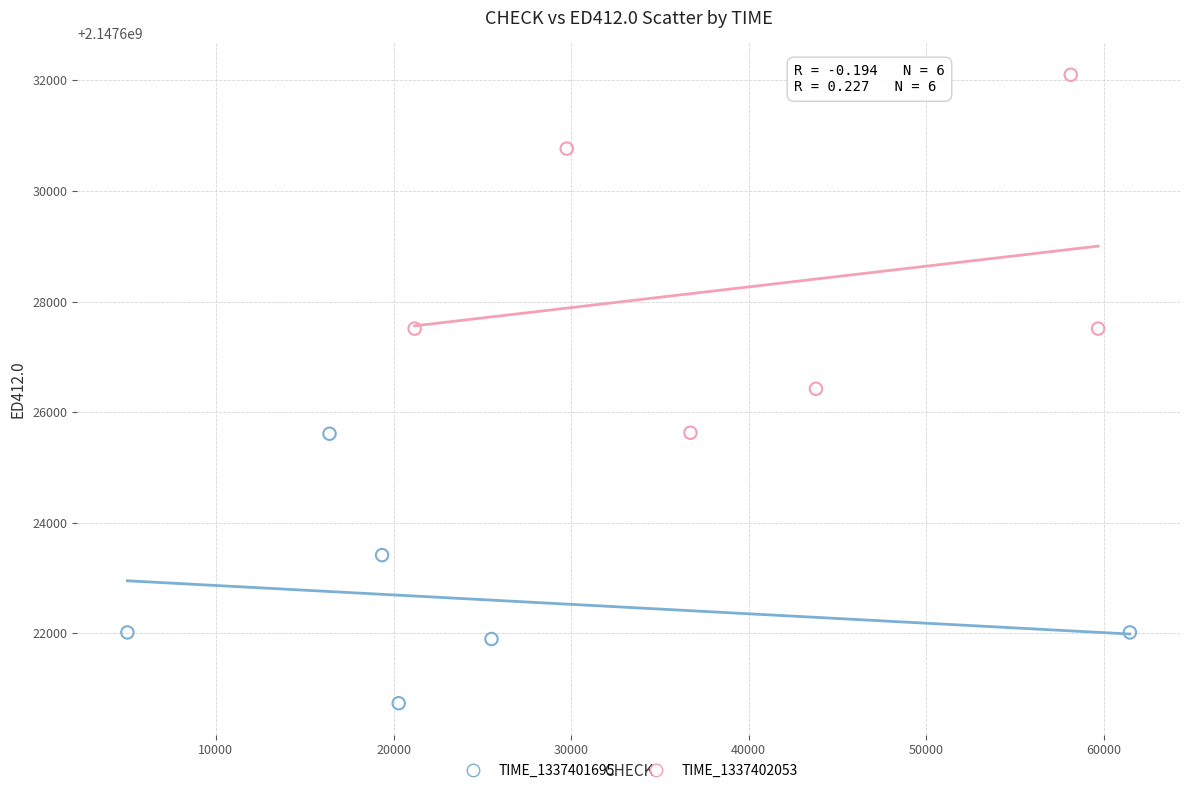

Which series contains the lowest Y value?

TIME_1337401695